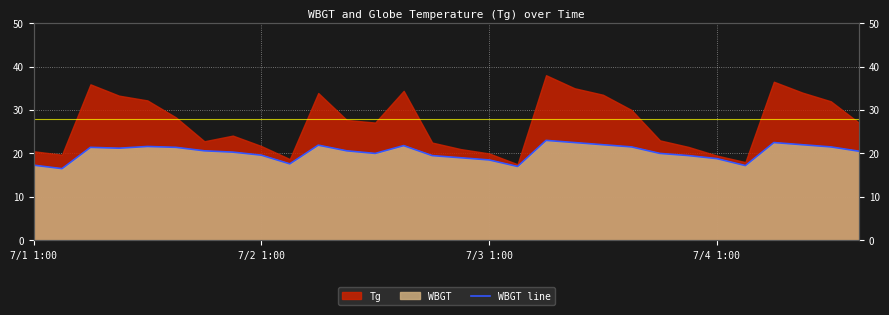

What is the minimum value shown in the chart?

16.5